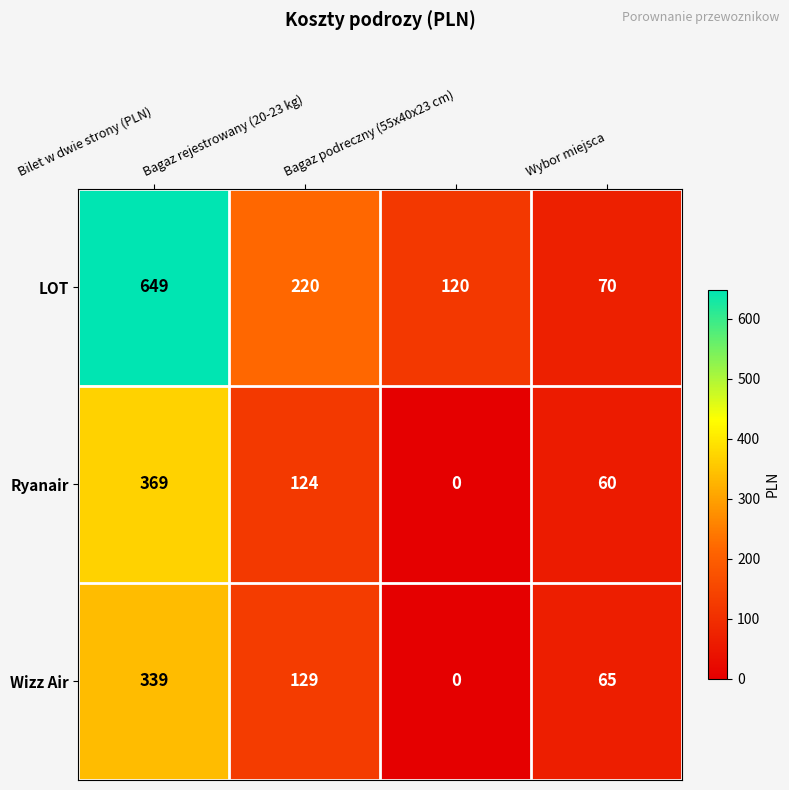

Rank the series by their maximum value, from lowest to highest.

Wizz Air, Ryanair, LOT